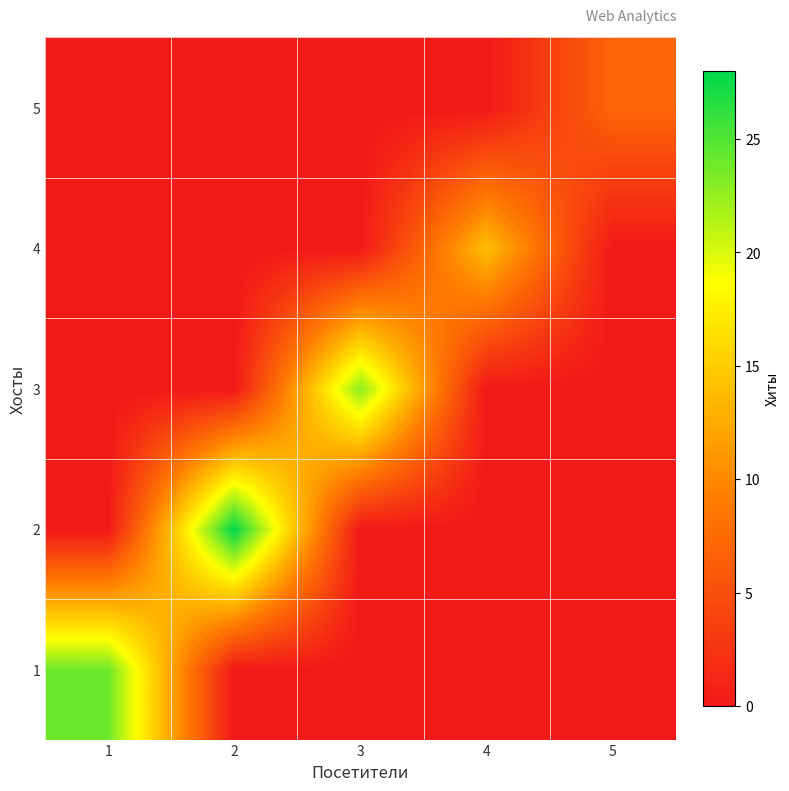

Reading left to right, list all the values displayed in this chart.

1: 1=24	2=0	3=0	4=0	5=0
2: 1=0	2=28	3=0	4=0	5=0
3: 1=0	2=0	3=23	4=0	5=0
4: 1=0	2=0	3=0	4=14	5=0
5: 1=0	2=0	3=0	4=0	5=7